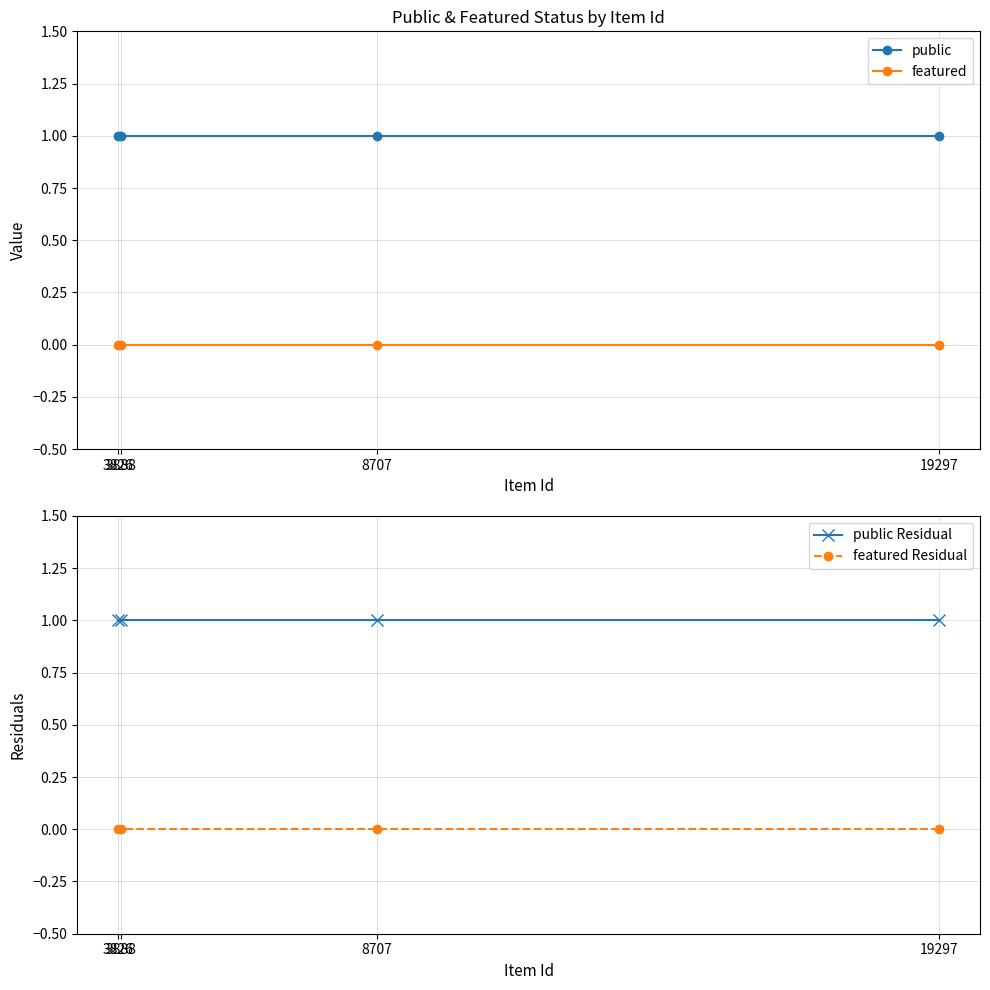

What are all the series names shown in the legend?

public, featured, public Residual, featured Residual